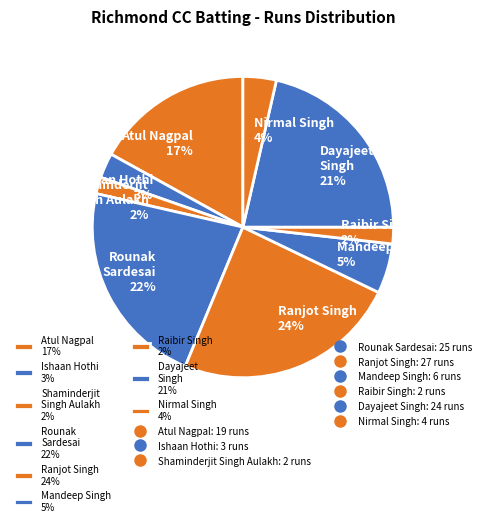

How many segments does this pie chart have?

9